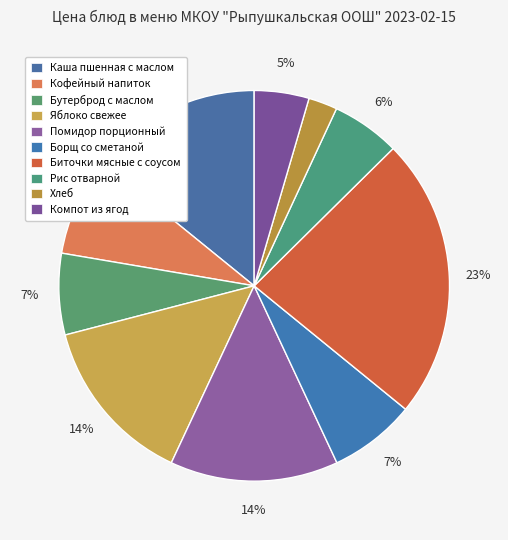

How many segments does this pie chart have?

10